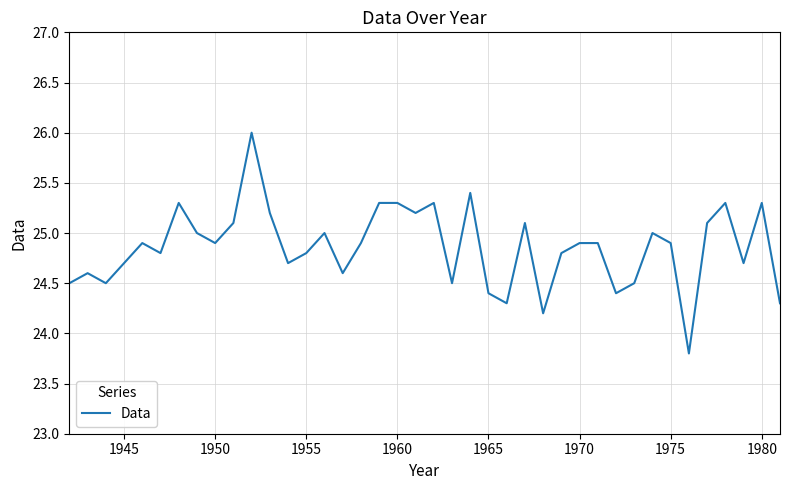

What is the greatest value displayed?

26.0